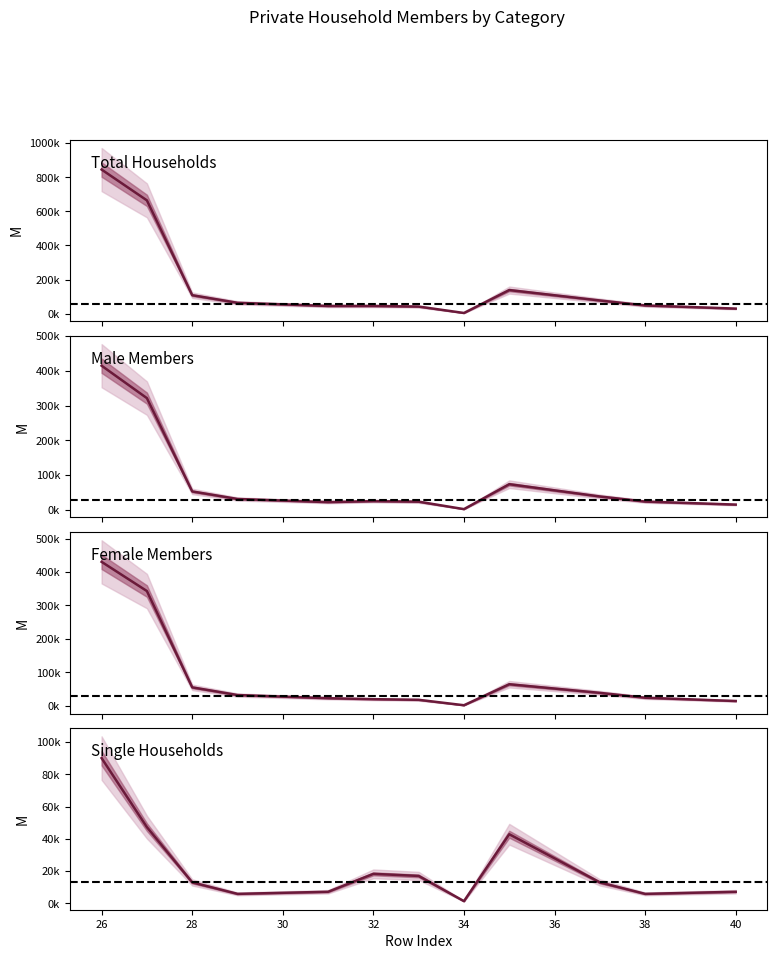

Which series has the widest spread of values?

Total